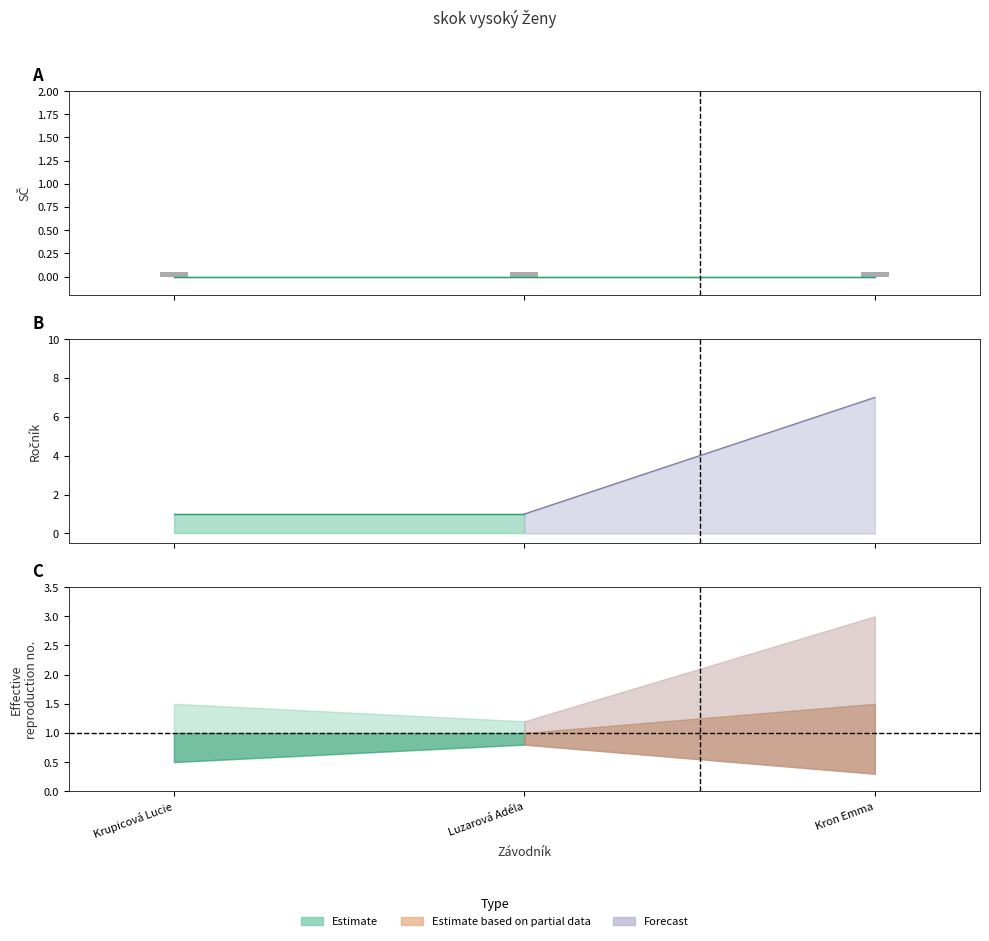

What position from the left is Krupicová Lucie?

1